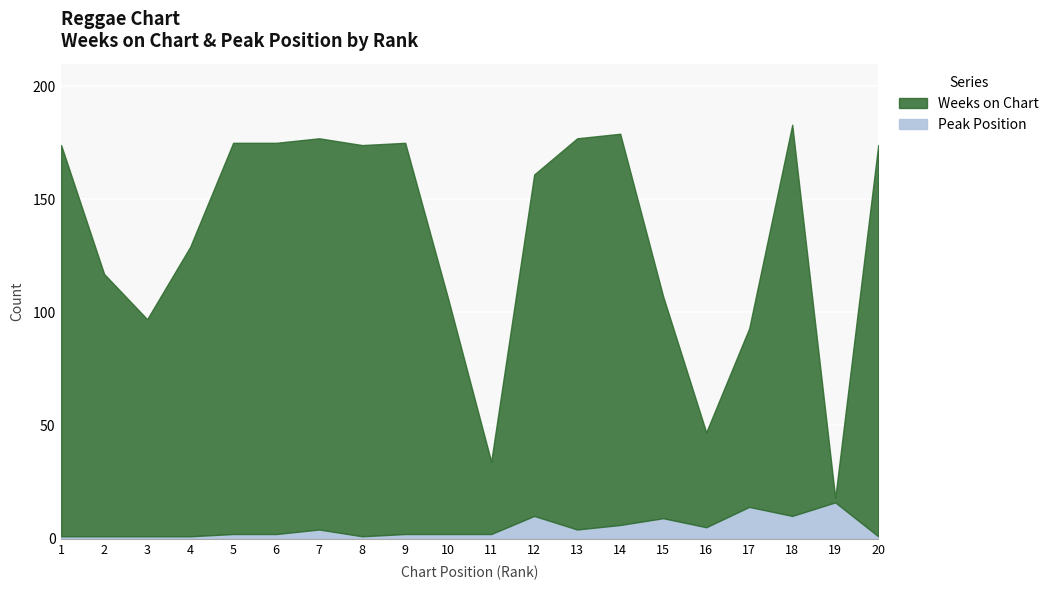

What is the approximate value of Weeks on Chart at 1, to the nearest 10?

170